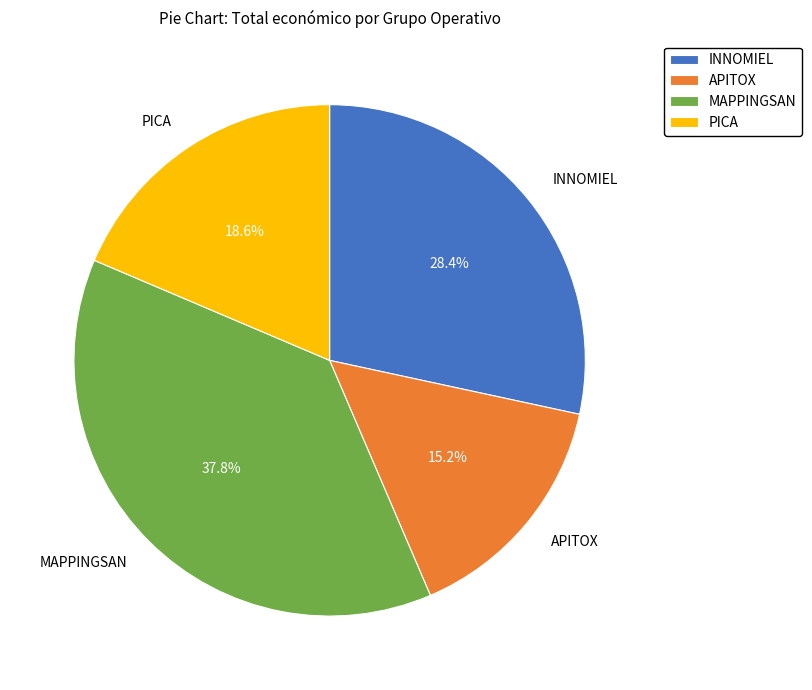

Approximately how many times larger is the value at MAPPINGSAN compared to PICA?

2.0